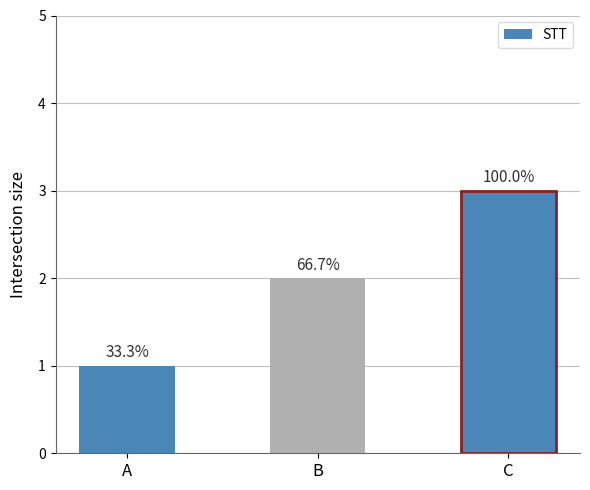

Reading left to right, what are all the values shown in this chart?

1	2	3